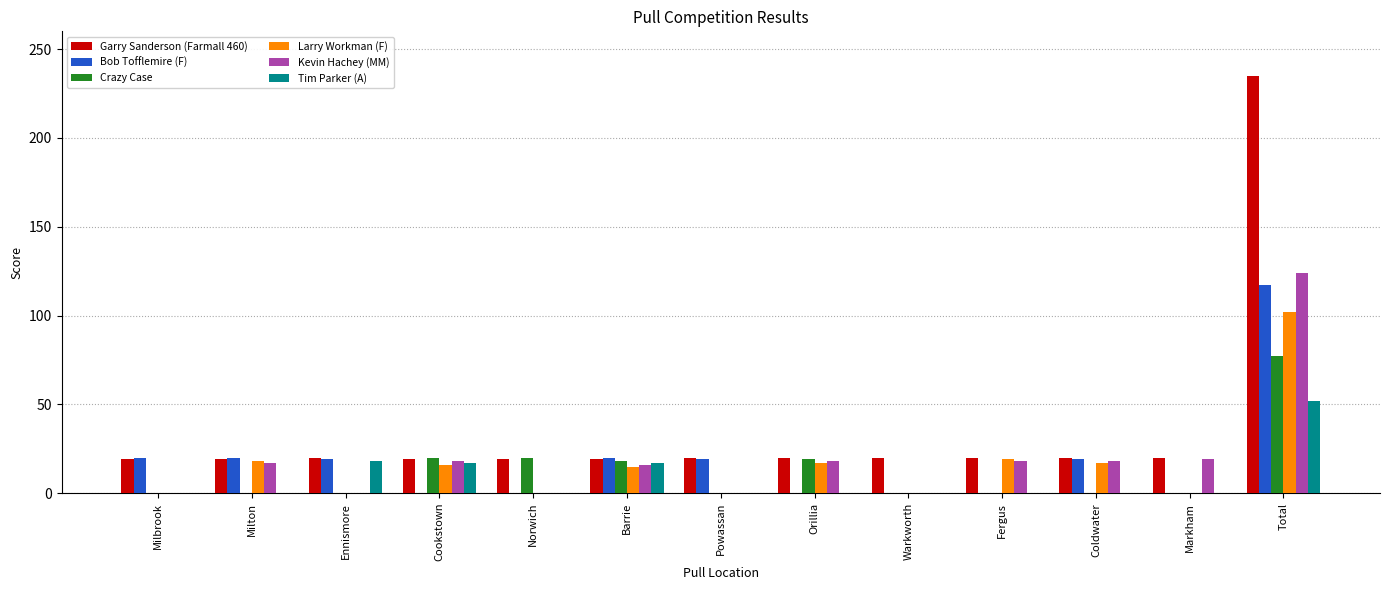

Read the Bob Tofflemire (F) value at Coldwater.

19